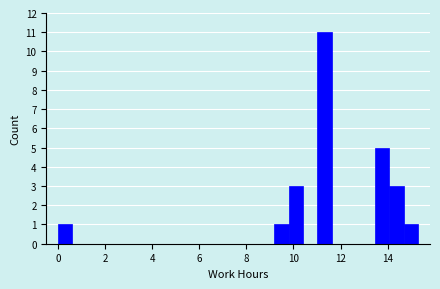

Around what value on the x-axis is the tallest bar? Give the approximate position of its centre, as read against the axis.

11.4